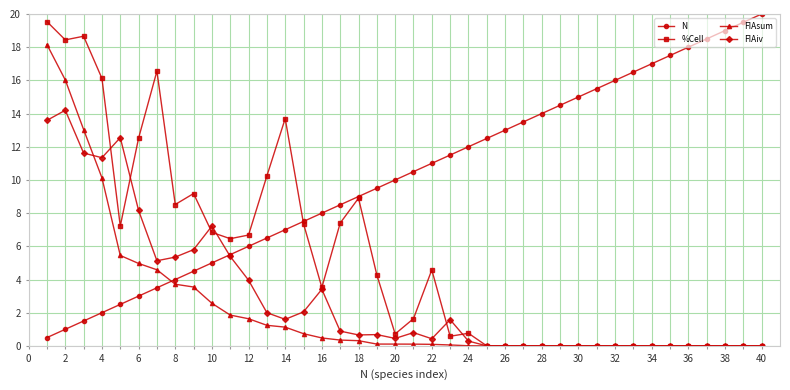

What is the value of the N point at the 37th from the left?

18.5